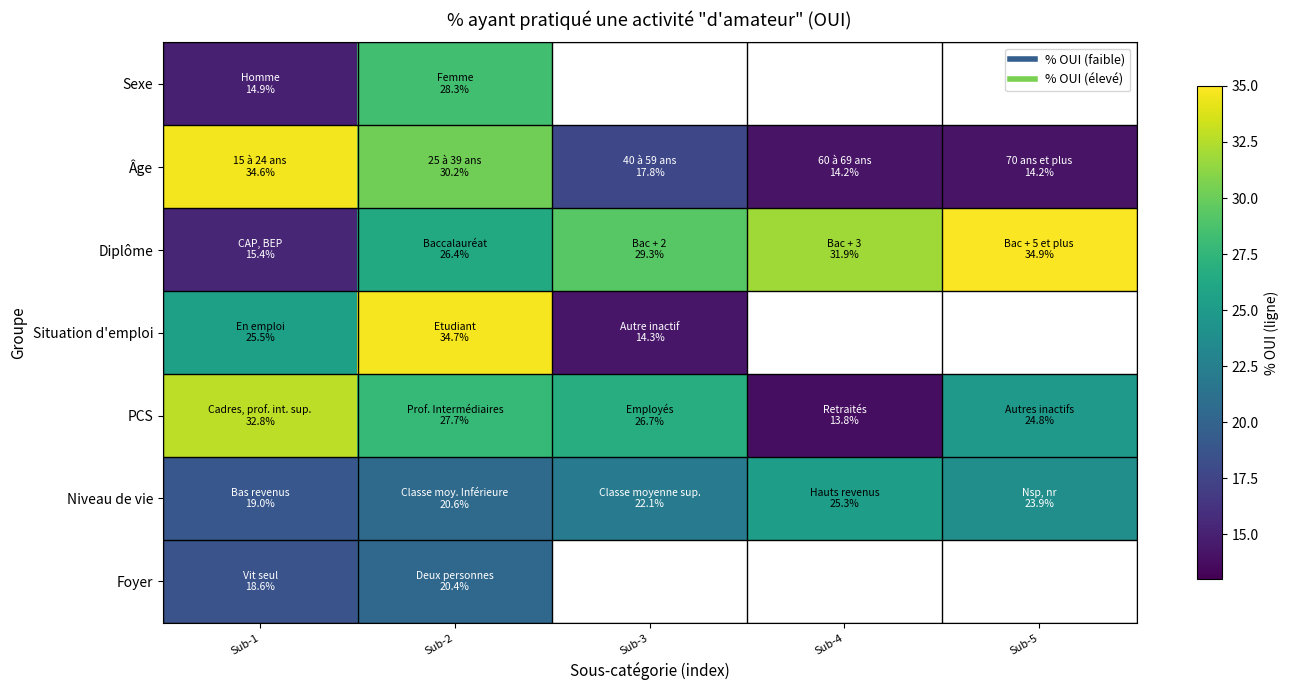

At which category is the sum across all series the highest?

Sub-2